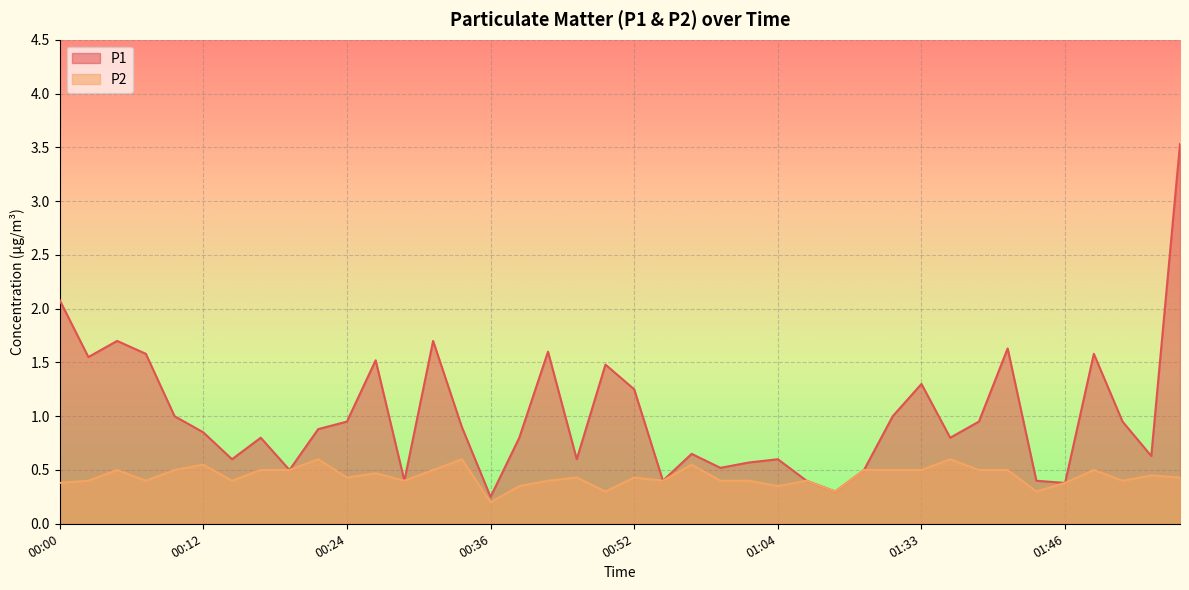

At how many categories does at least one series exceed 0?

40